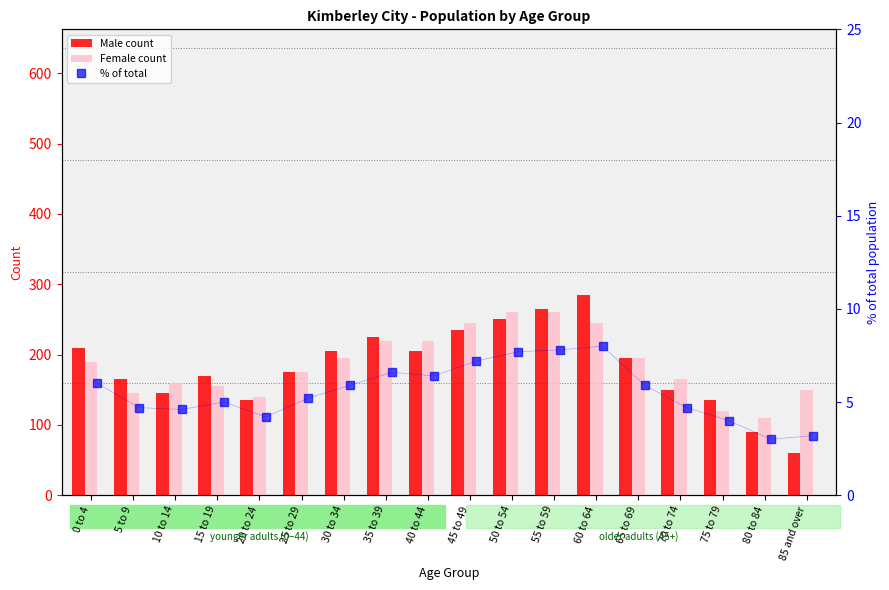

Is it true that Male count equals 150.0 at 70 to 74?

True